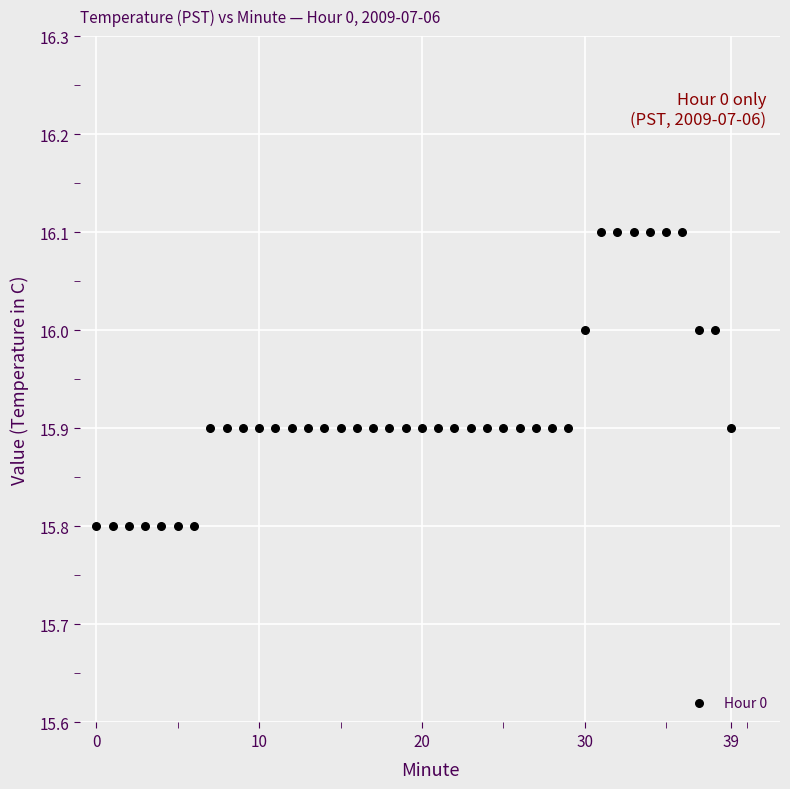

What is the range of Y values (max minus min)?

0.3